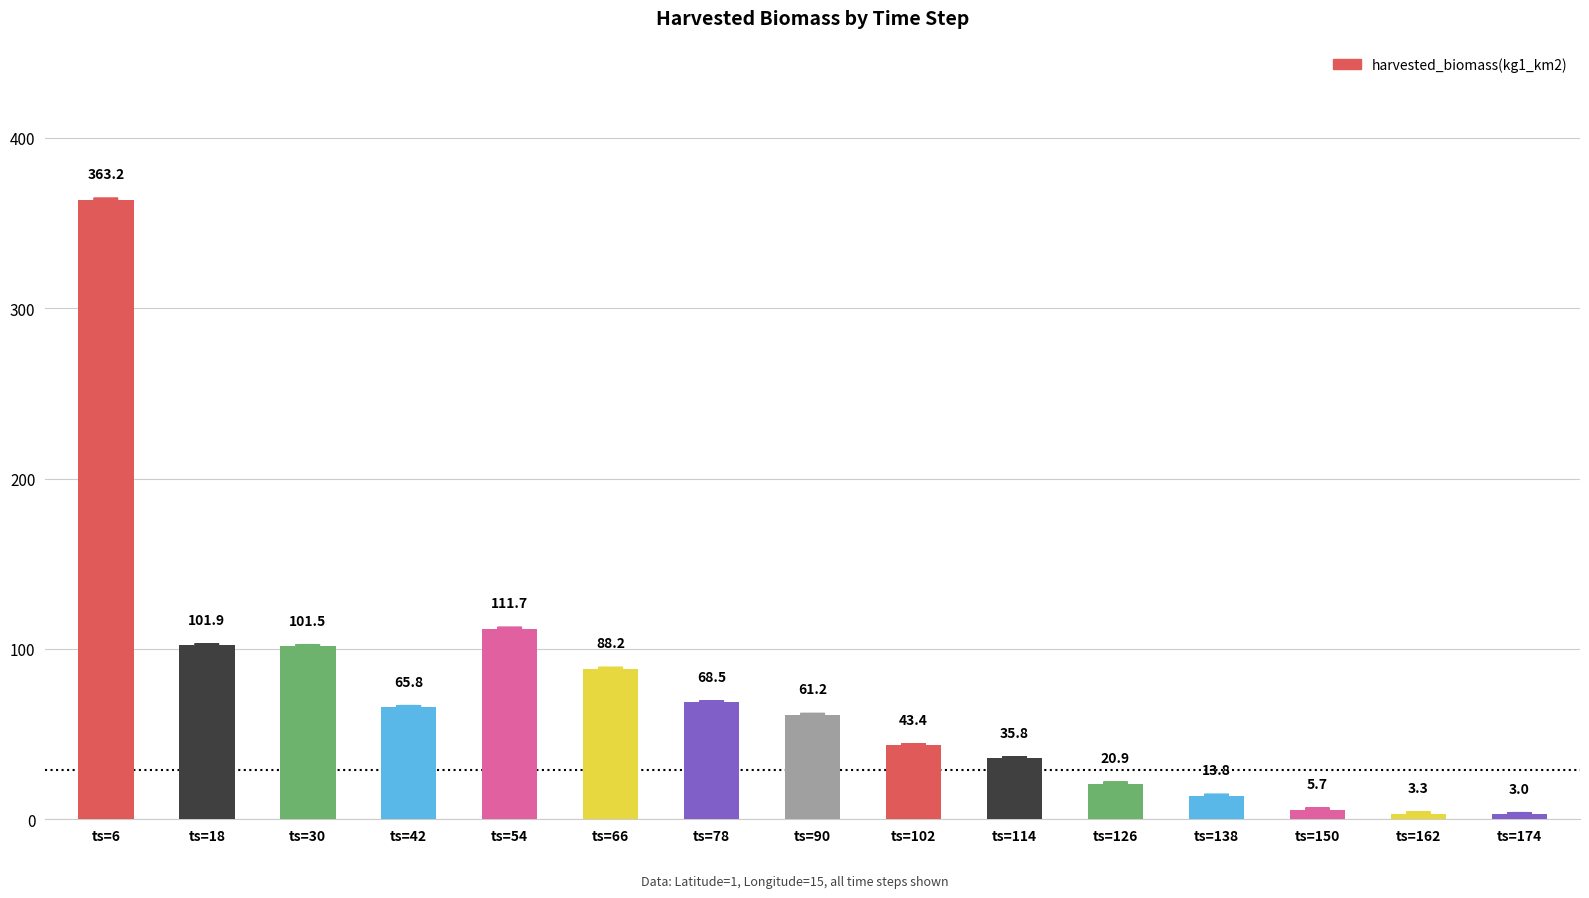

Is it true that the value at ts=54 is 111.7?

True